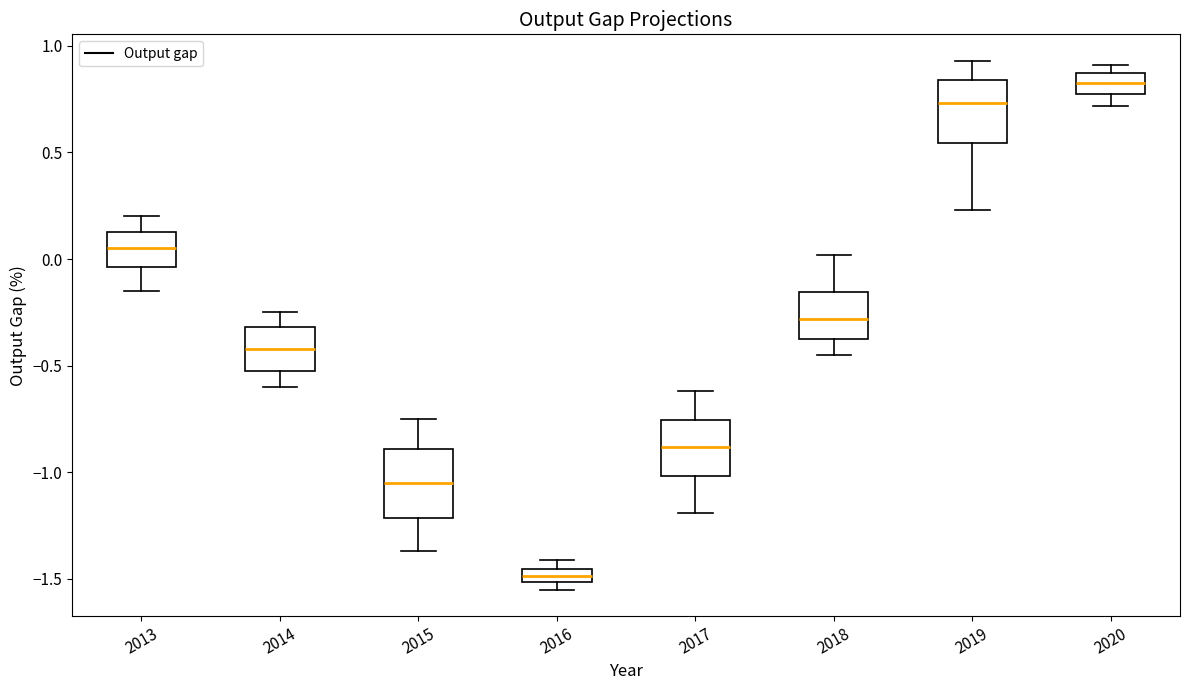

Where does the median line of the box at x = 2013 sit on the y-axis? The values are not printed on the chart, so give them approximately, as read against the axis.

0.05